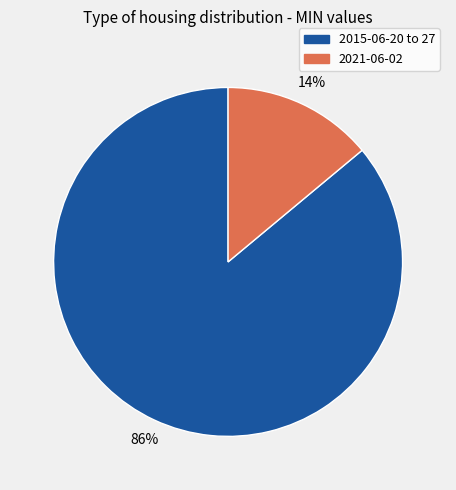

To the nearest percent, what is the average slice percentage?

50%